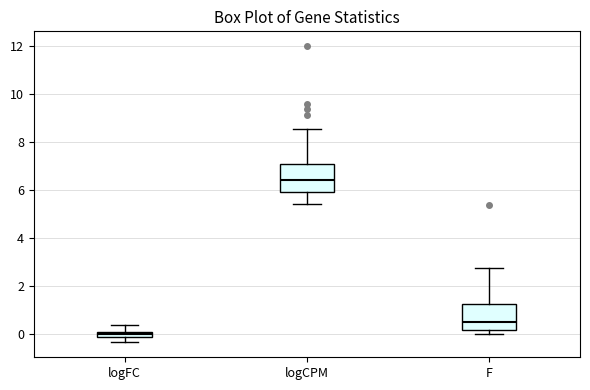

Which box has the lowest median line?

logFC